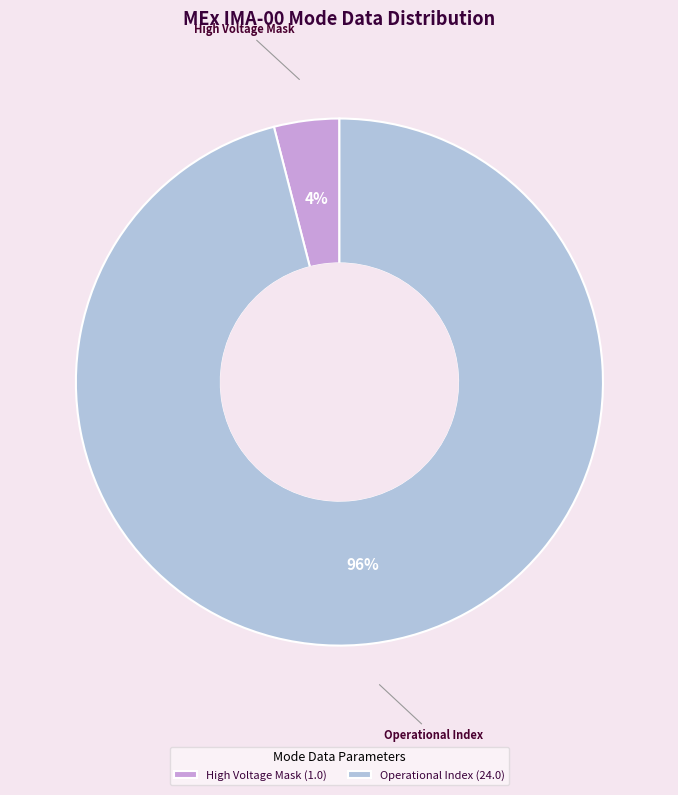

Is there a majority slice in this chart?

Yes